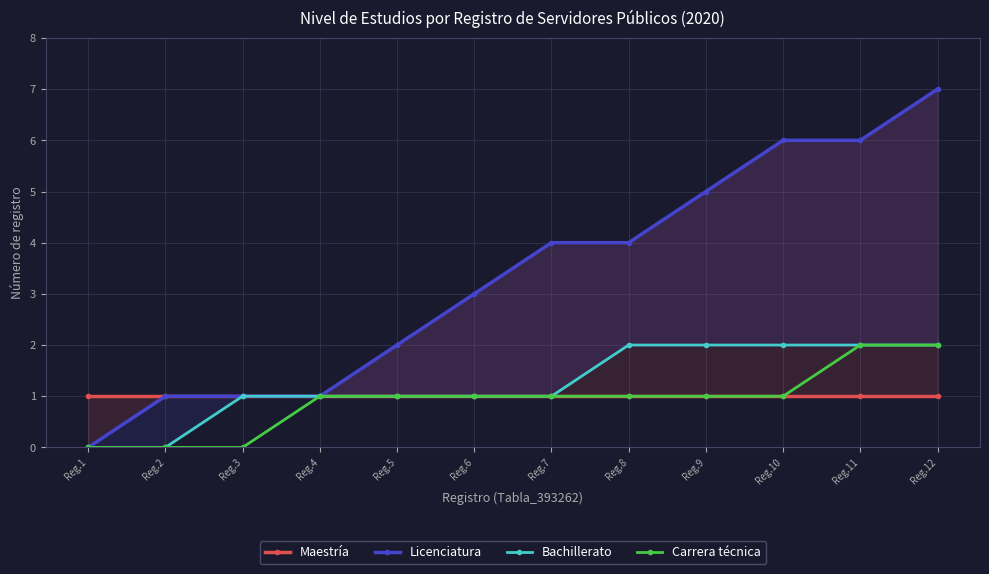

What value does the Carrera técnica series have at Reg.11?

2